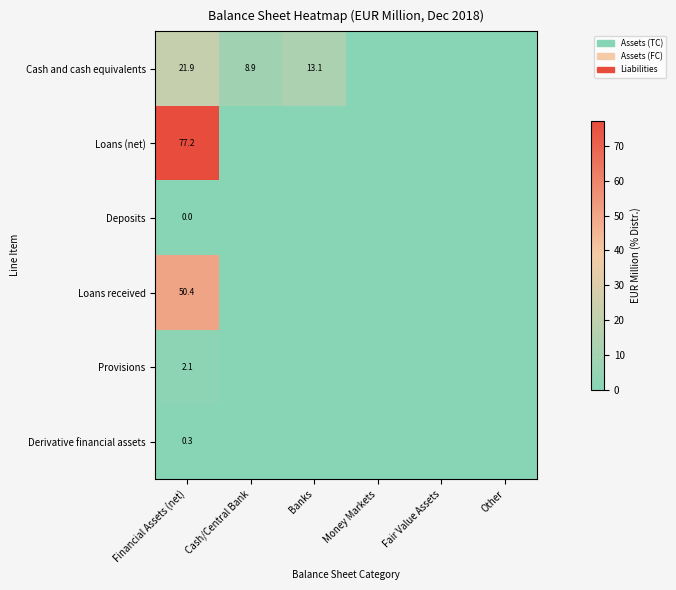

The value of Cash and cash equivalents at Banks is 13.1. True or false?

True